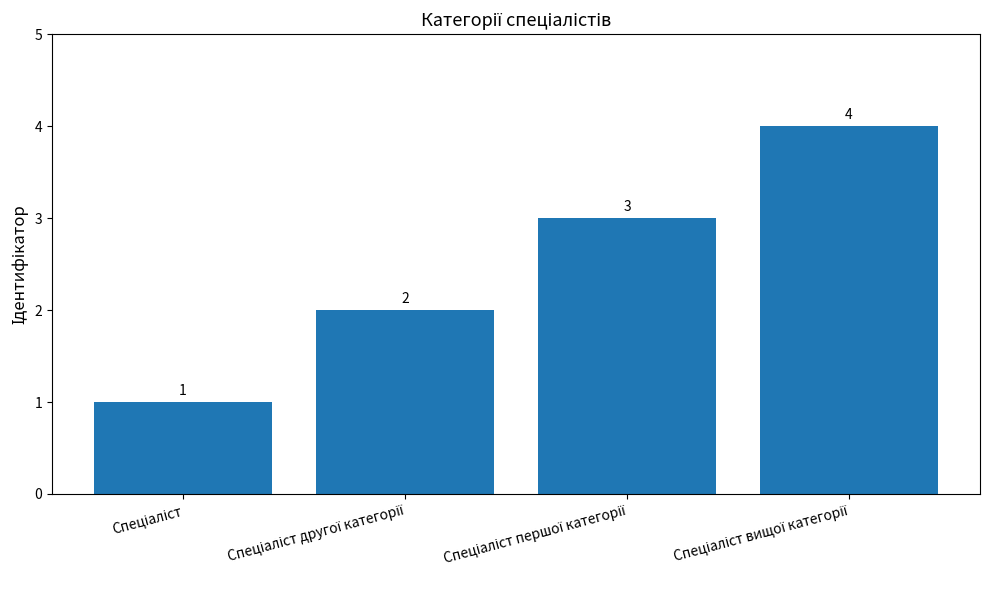

Count the values in the range 2 to 4.

3